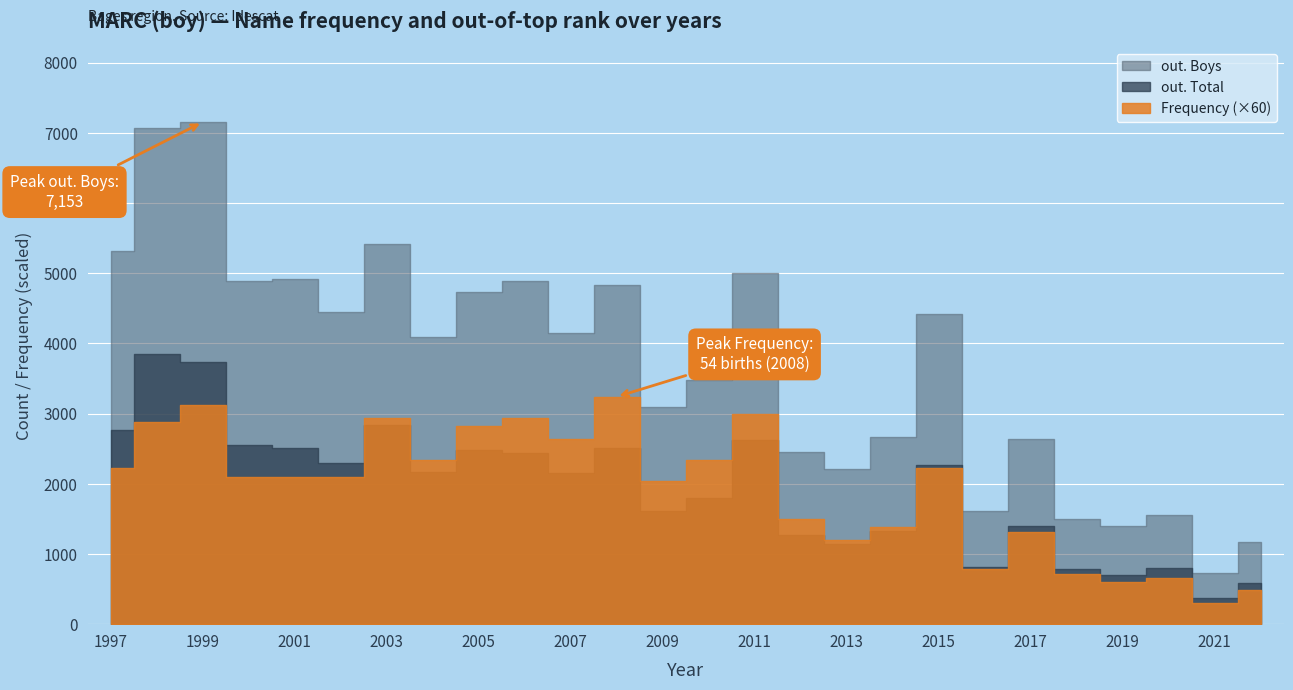

Reading left to right, transcribe all the data shown in this chart.

out. Total: 2765	3846	3741	2558	2513	2298	2842	2175	2483	2444	2148	2512	1607	1801	2622	1271	1136	1322	2274	814	1394	793	706	799	376	591
out. Boys: 5324	7069	7153	4888	4923	4442	5420	4088	4728	4885	4147	4830	3088	3485	5005	2458	2217	2662	4415	1619	2632	1500	1399	1556	733	1166
Frequency: 37	48	52	35	35	35	49	39	47	49	44	54	34	39	50	25	20	23	37	13	22	12	10	11	5	8